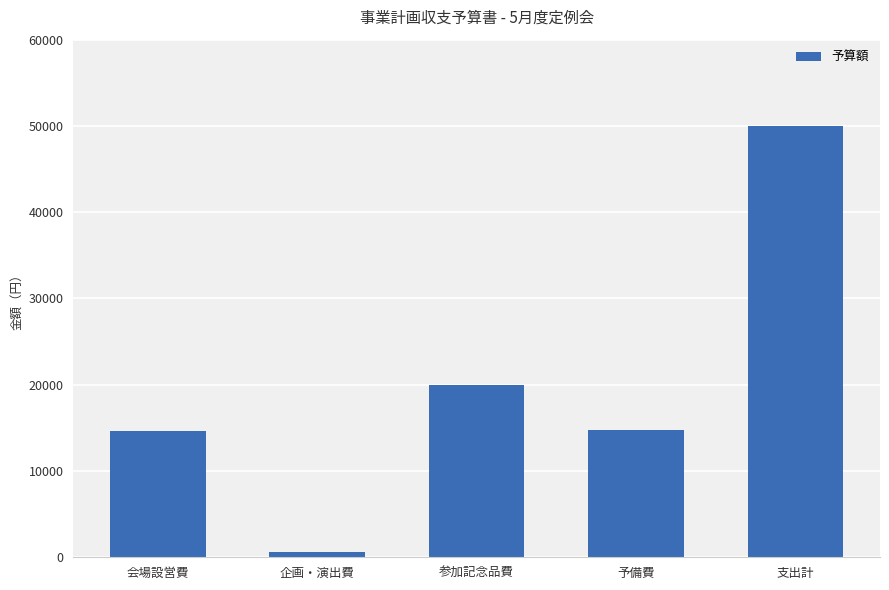

What is the average value?

20000